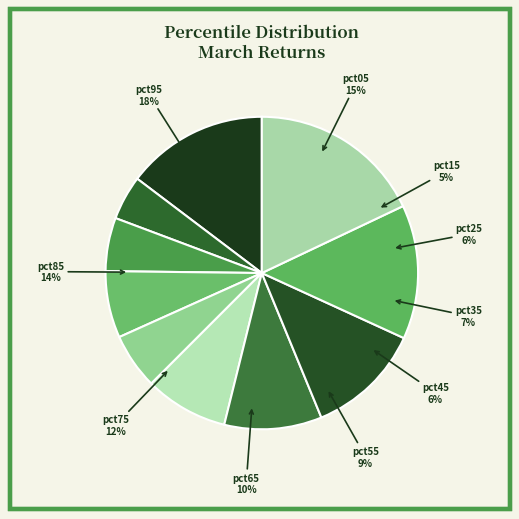

To the nearest percent, what is the difference between the pct75 and pct05 slice percentages?

3%